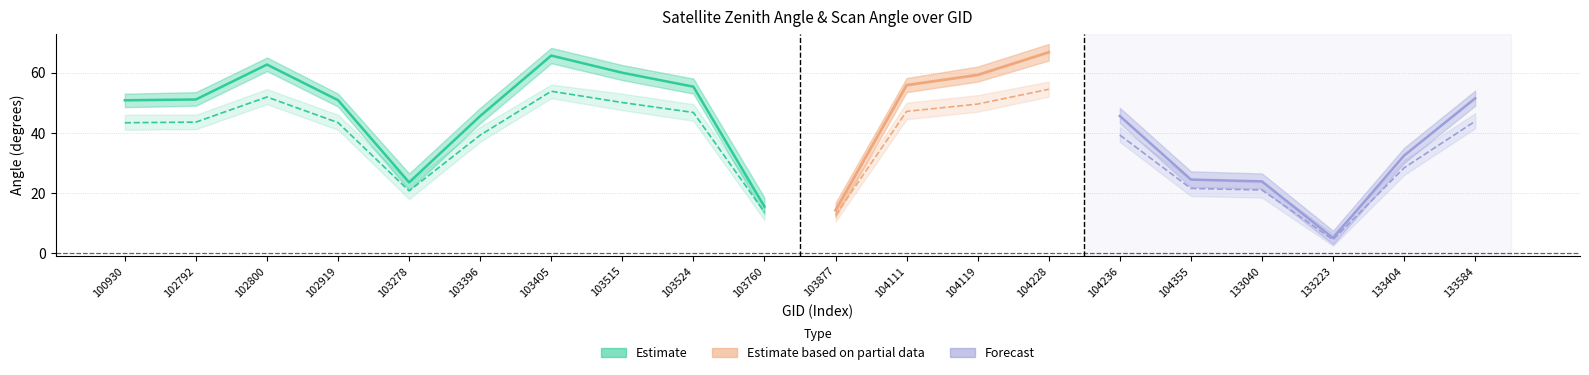

Rank the series by their maximum value, from highest to lowest.

satz_q3, satz_center, satz_q1, scan_angle_q3, scan_angle_center, scan_angle_q1